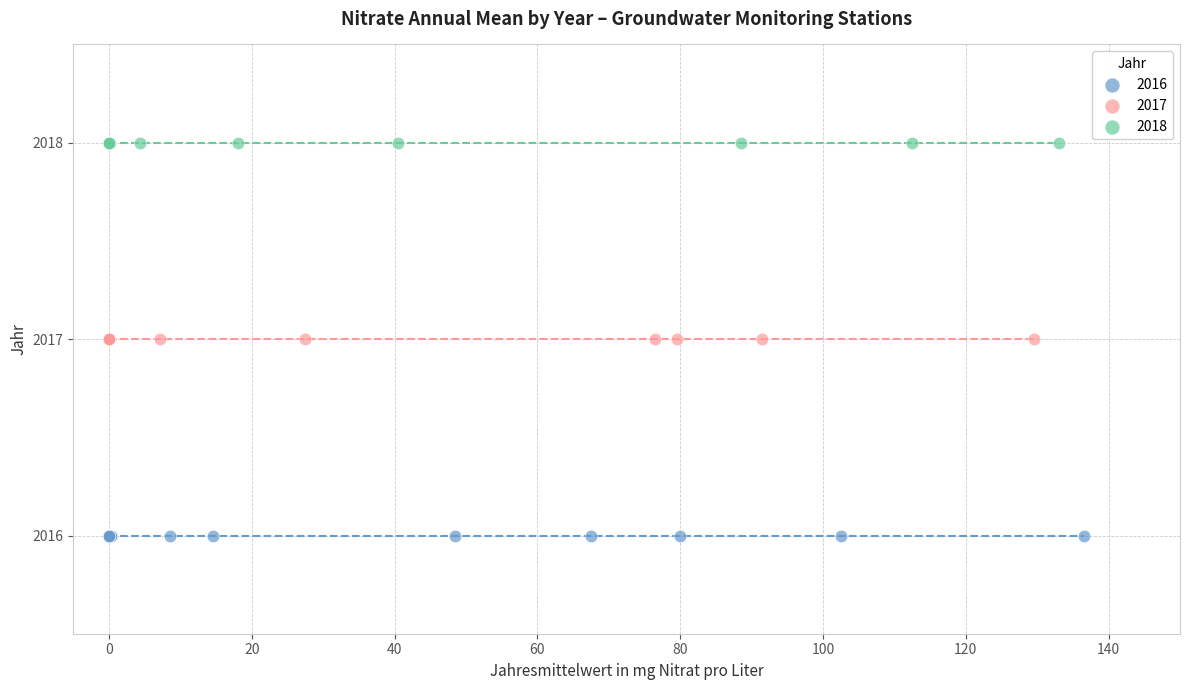

Which series contains the lowest Y value?

2016